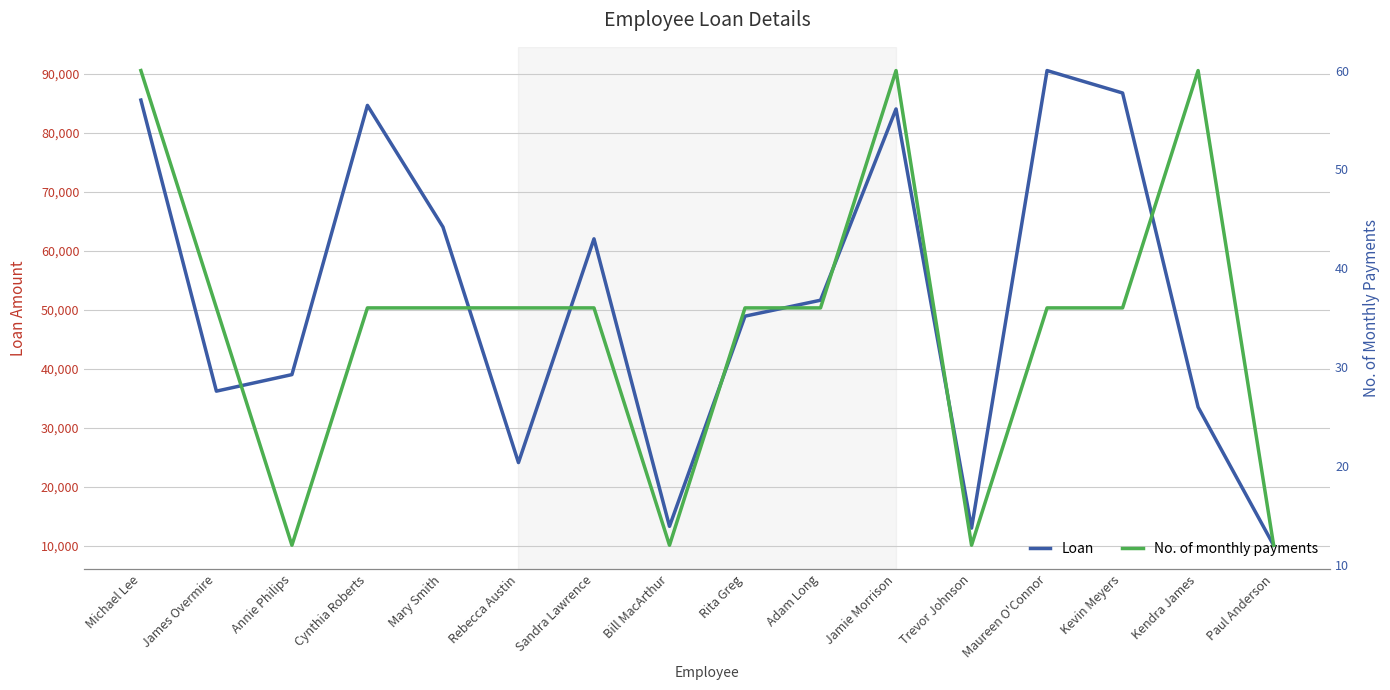

In No. of monthly payments, how many points are lower than both neighbors (excluding endpoints)?

3